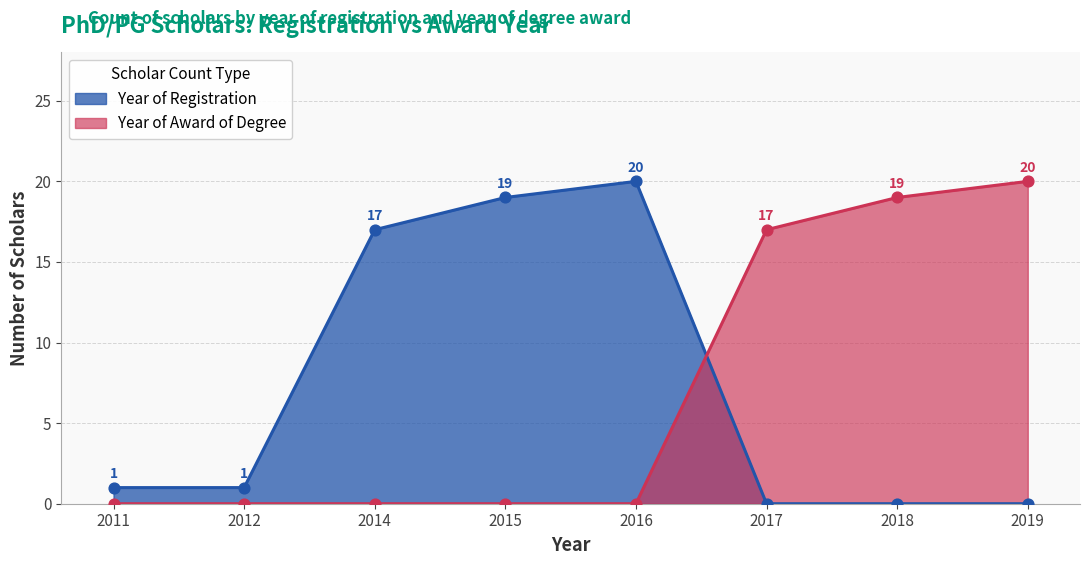

Which series has the largest total across all categories?

Year of Registration